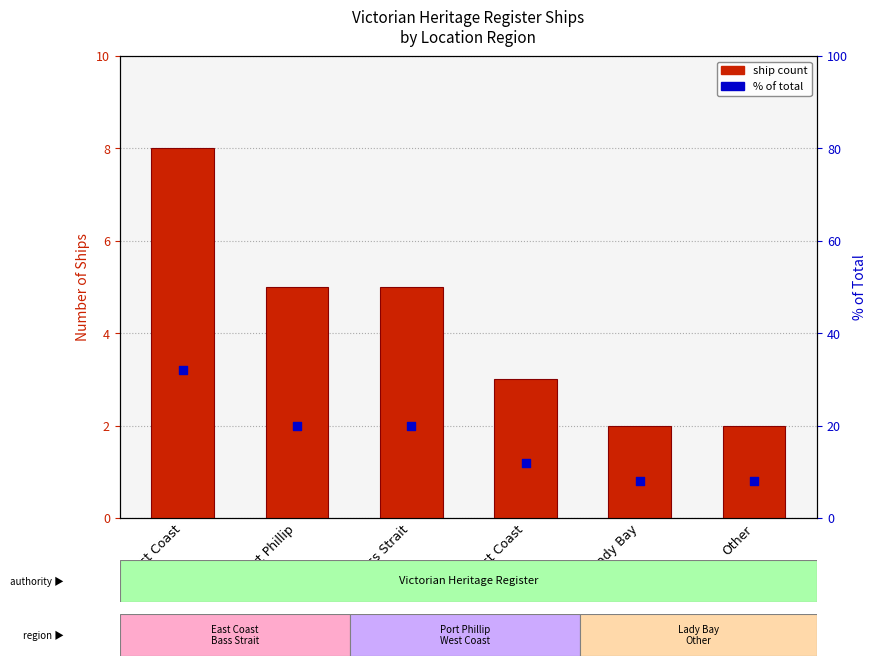

What is the total value across all series at East Coast?

40